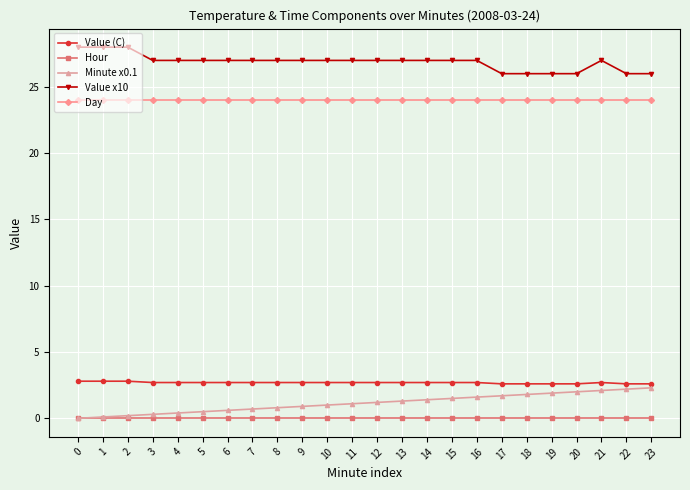

What are all the series names shown in the legend?

Value (C), Hour, Minute x0.1, Value x10, Day